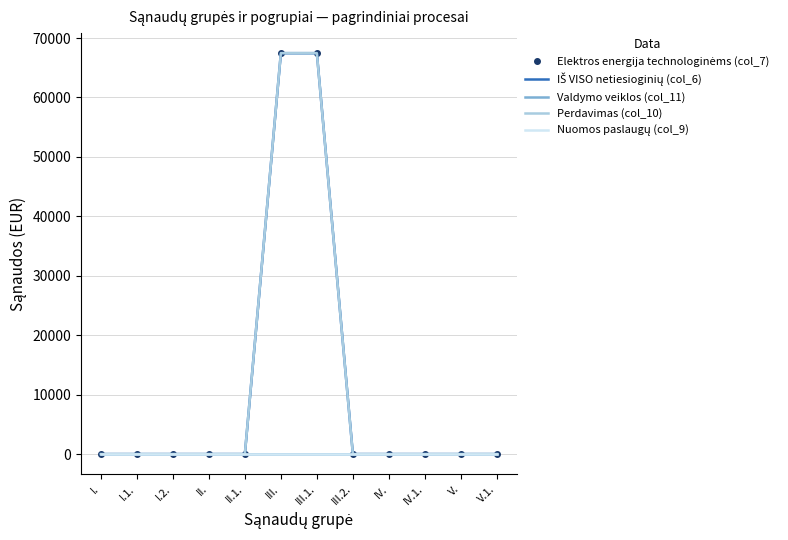

True or false: Valdymo veiklos (col_11) and Perdavimas (col_10) cross at least once.

False